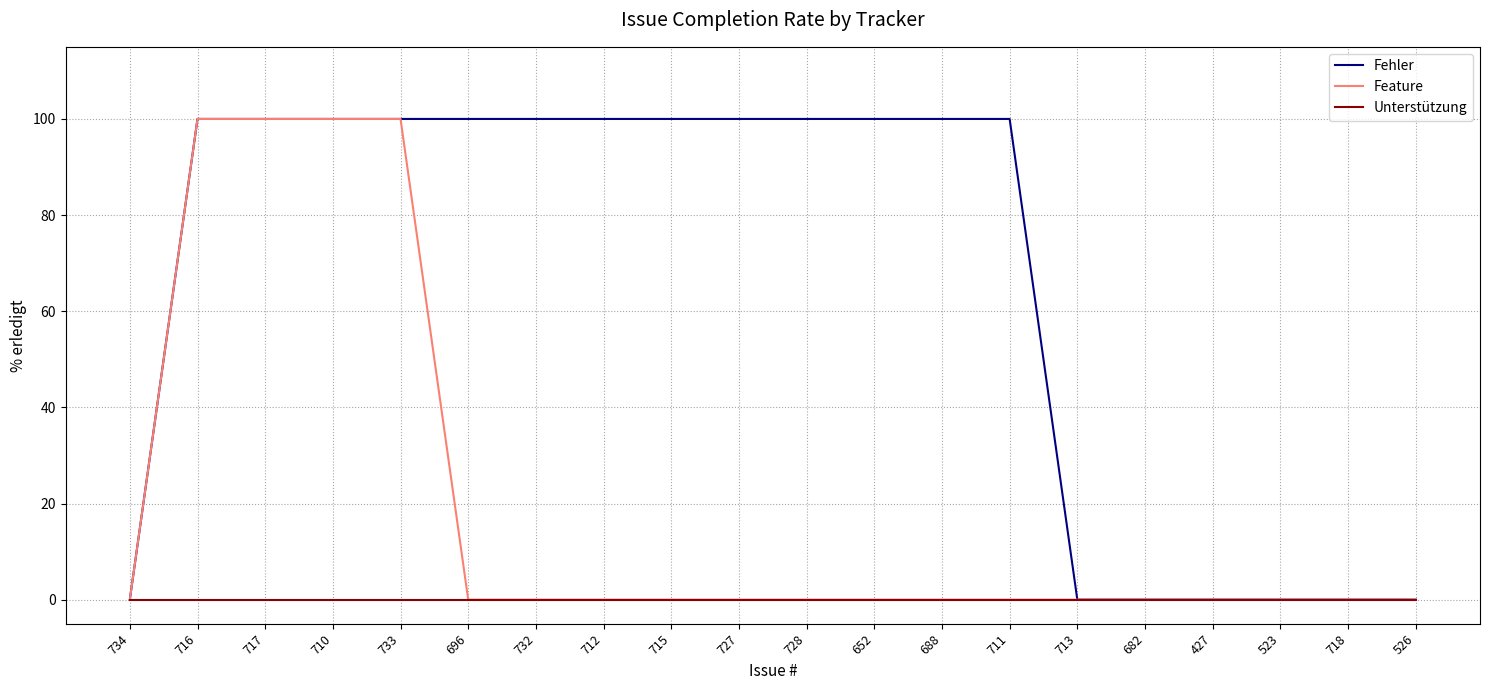

What is the spread (max minus min) of values at 728?

100